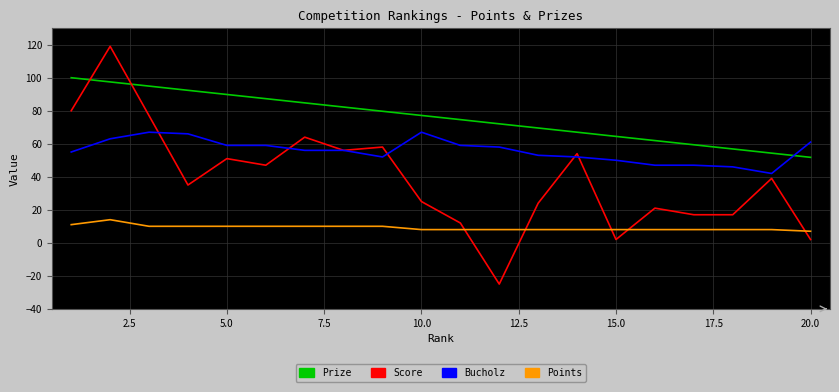

Is this an area chart (filled region under the line)?

No